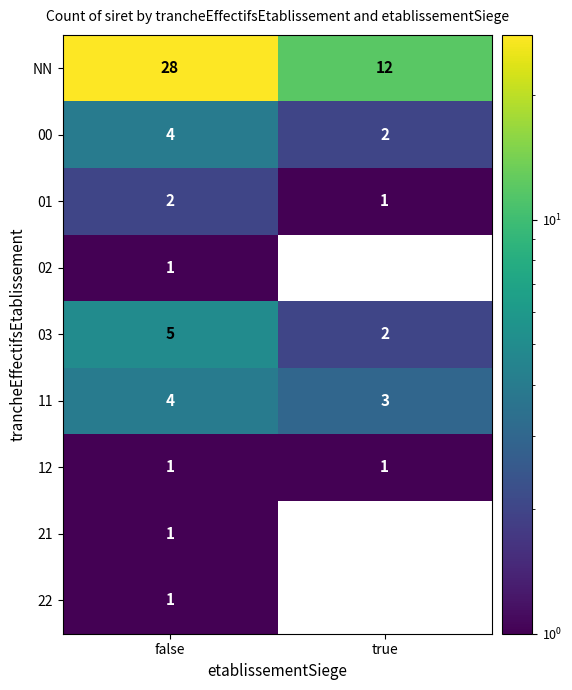

Rank the series by their maximum value, from highest to lowest.

NN, 03, 00, 11, 01, 02, 12, 21, 22